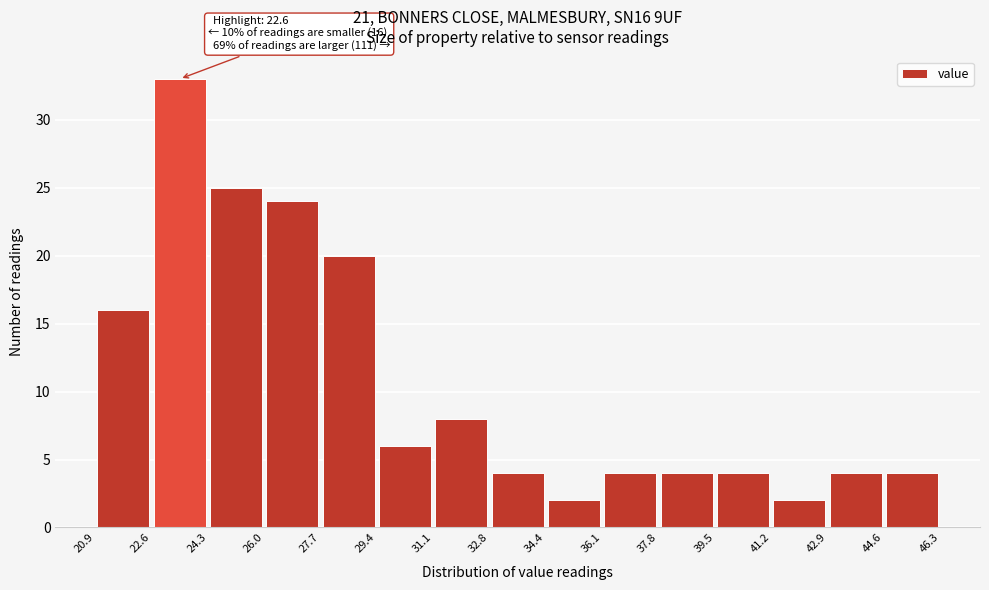

Over which range of the x-axis is the bar tallest?

22.6 to 24.3